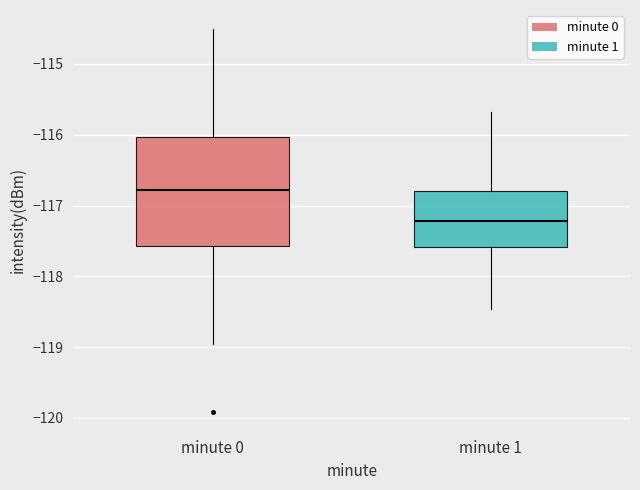

Where is the upper edge of the box for minute 1 on the y-axis? The values are not printed on the chart, so give them approximately, as read against the axis.

-116.8